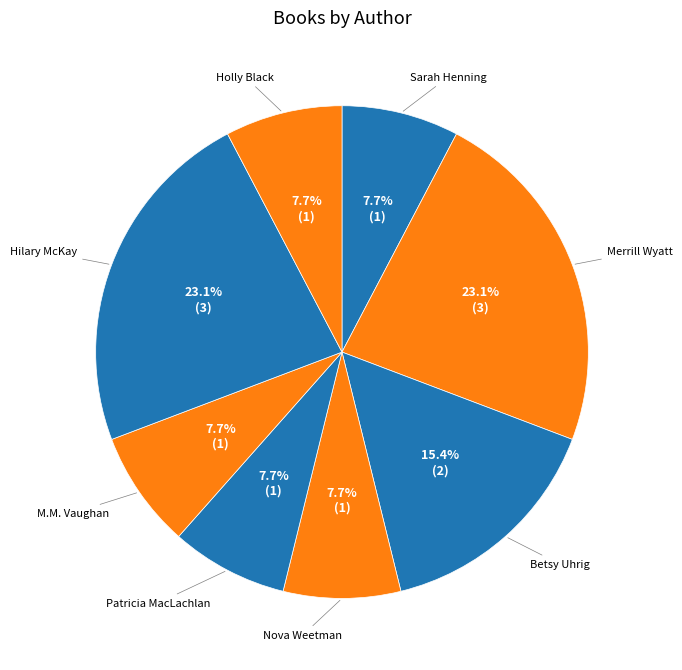

Is there any slice that represents more than half of the pie?

No